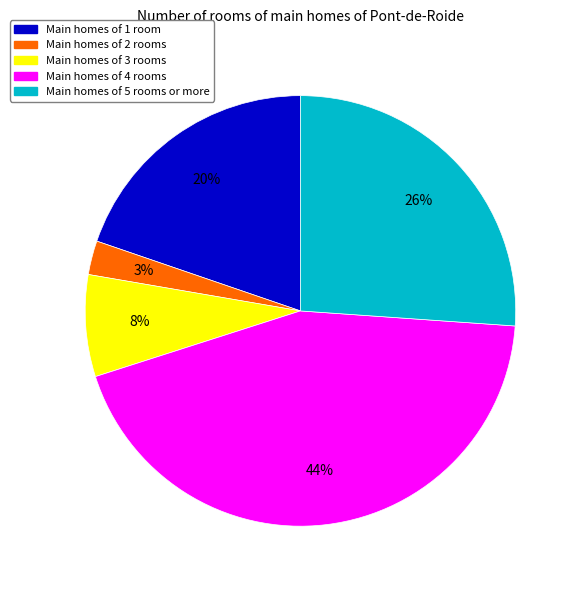

Is there any slice that represents more than half of the pie?

No